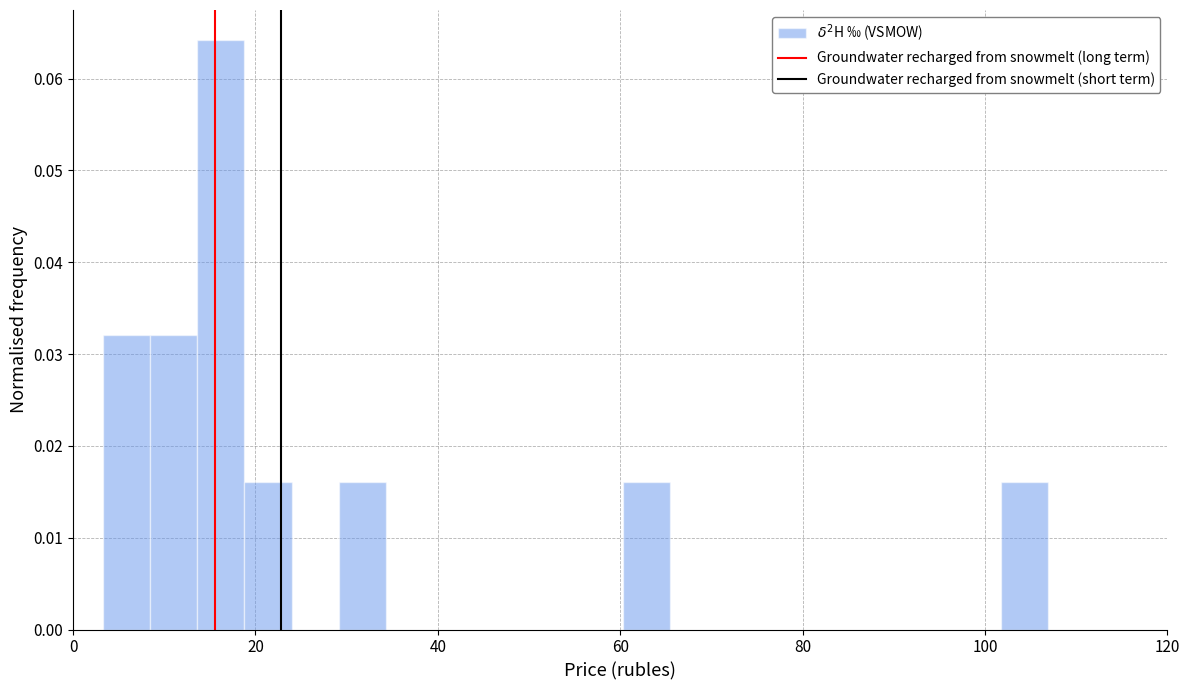

Read against the x-axis, roughly where is the centre of the tallest bar?

16